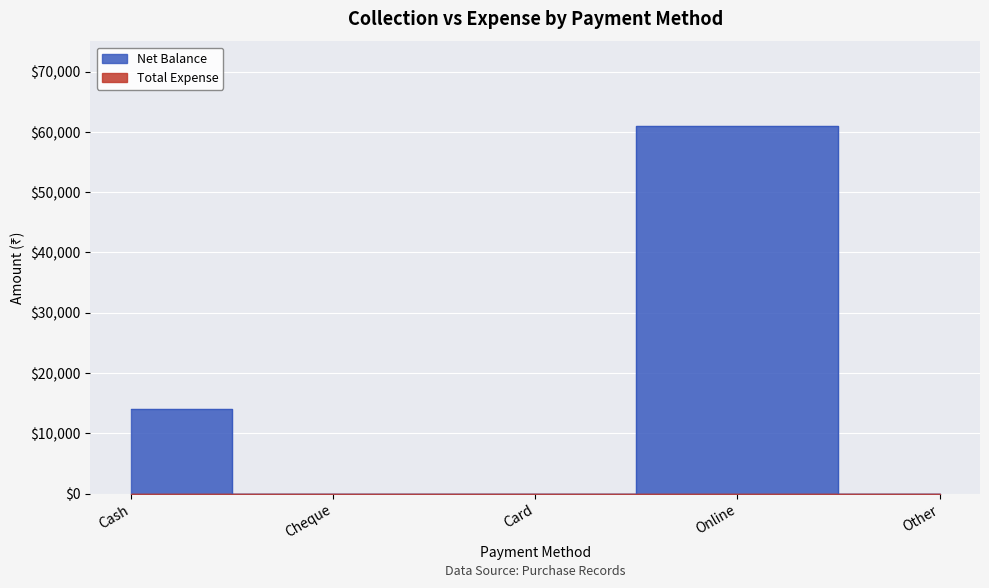

Reading right to left, what are all the values shown in this chart?

0	61000	0	0	14000